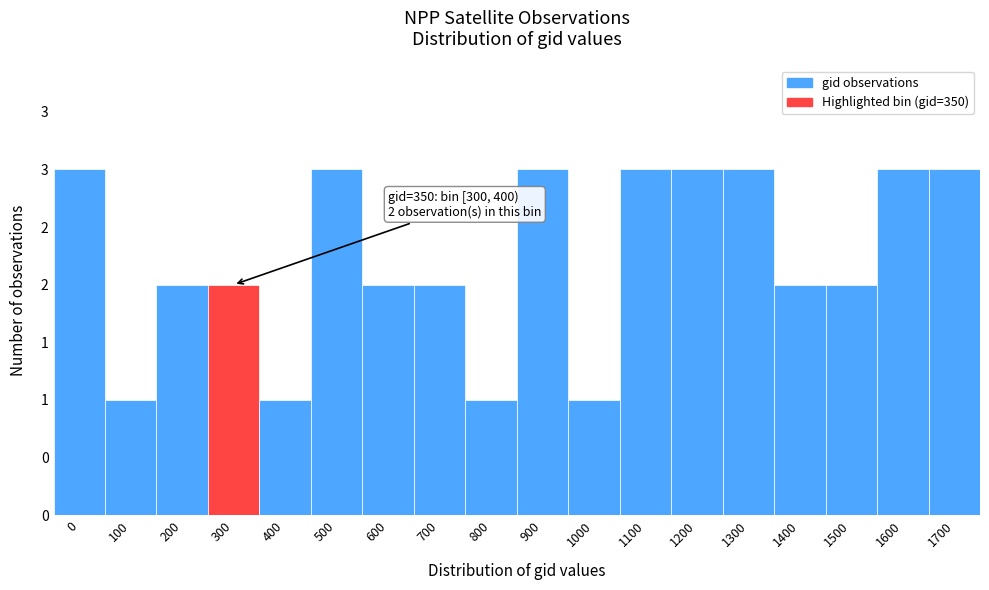

Does the chart contain any negative values?

No